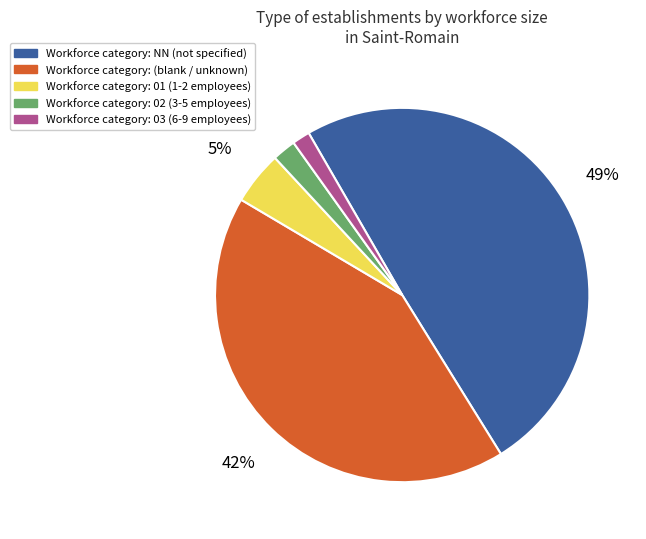

To the nearest percent, what is the average slice percentage?

20%